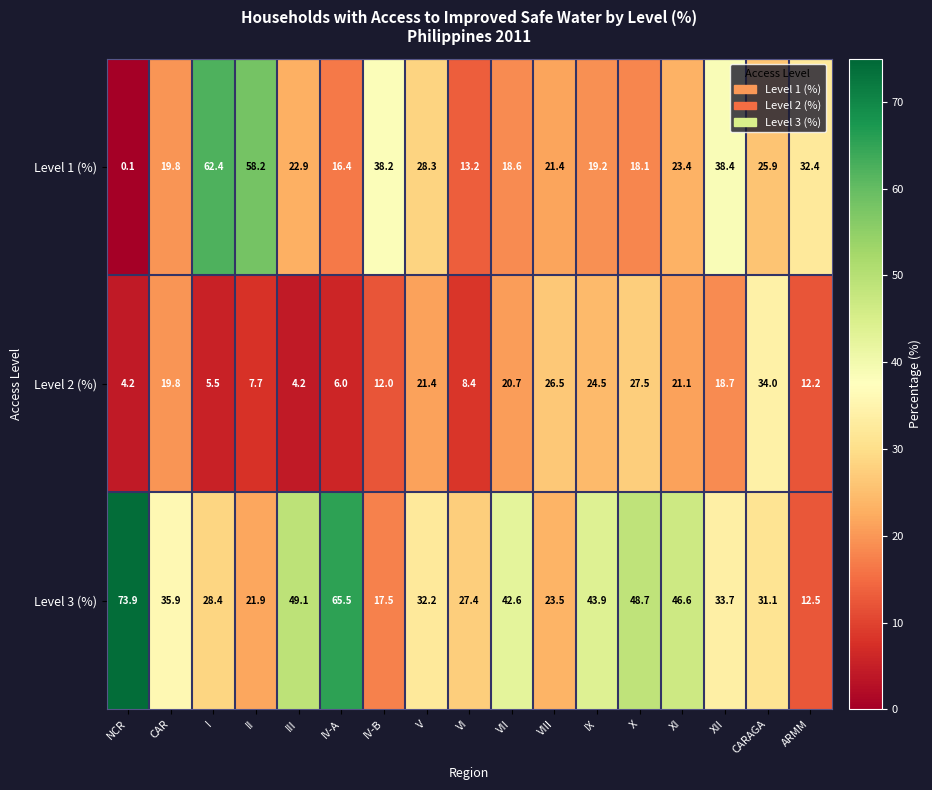

At which category does the chart reach its minimum across all series?

NCR